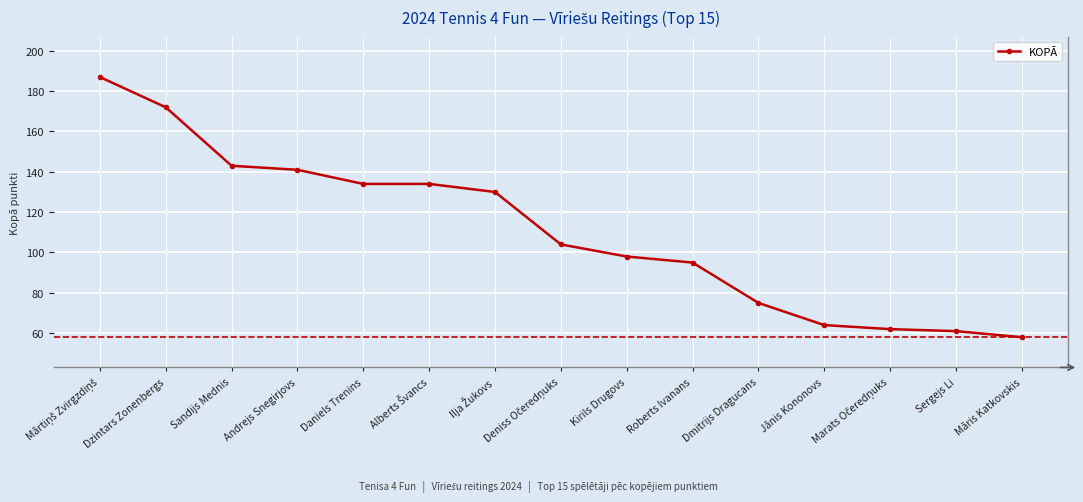

True or false: the data shows 134 at Daniels Trenins.

True